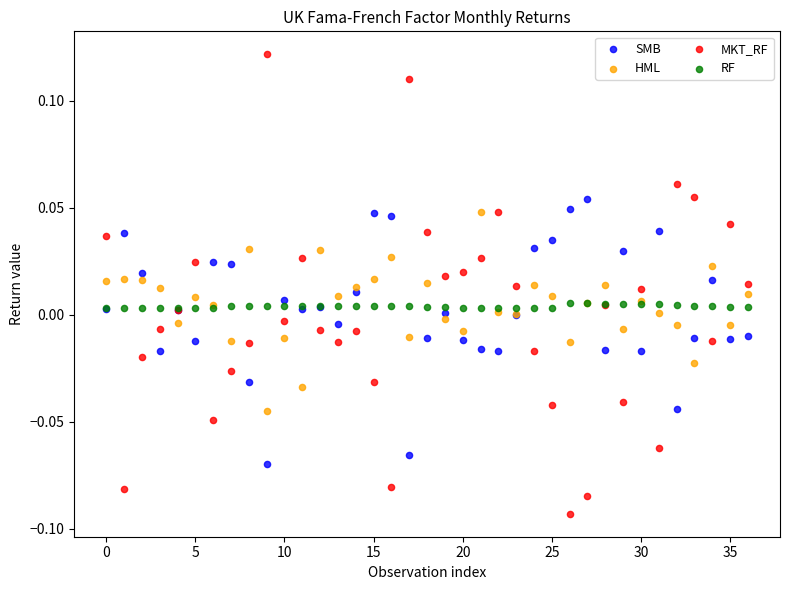

Which series reaches the minimum Y coordinate?

MKT_RF